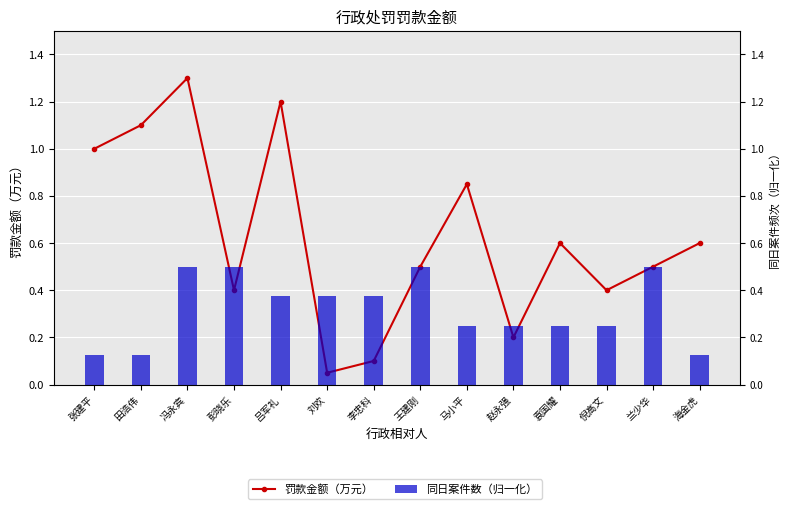

At which label does 同日案件数（归一化） reach its minimum?

张建平